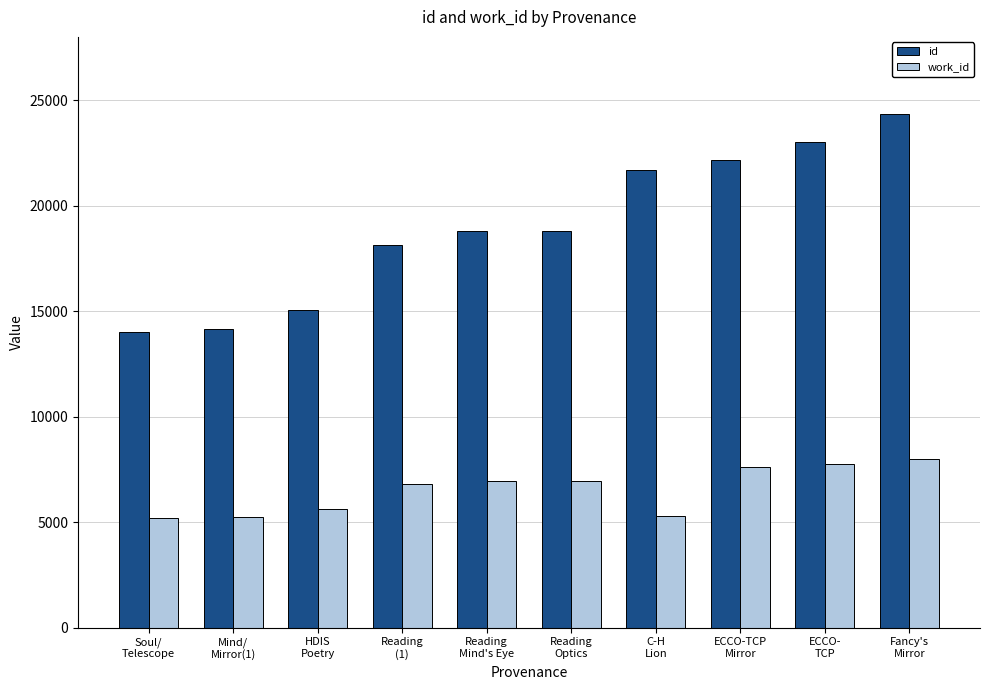

What is the label of the 5th bar from the left?

Reading
Mind's Eye